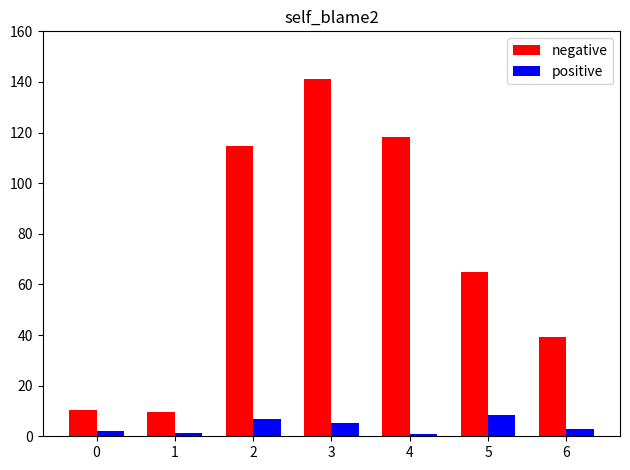

What is the value of the negative bar at the 2nd from the left?

9.5